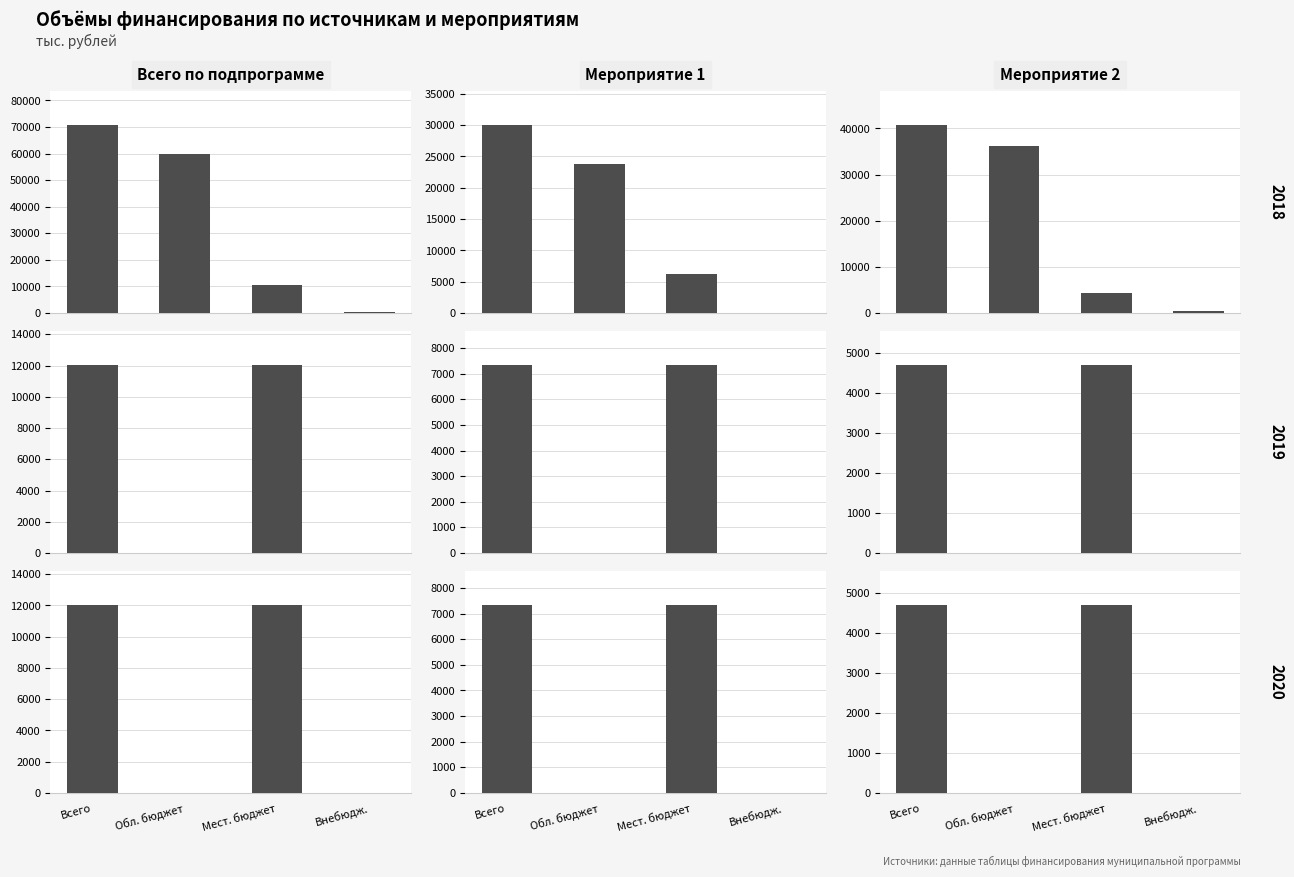

Between Всего and Внебюдж., which series saw the biggest shift?

Всего по подпрограмме